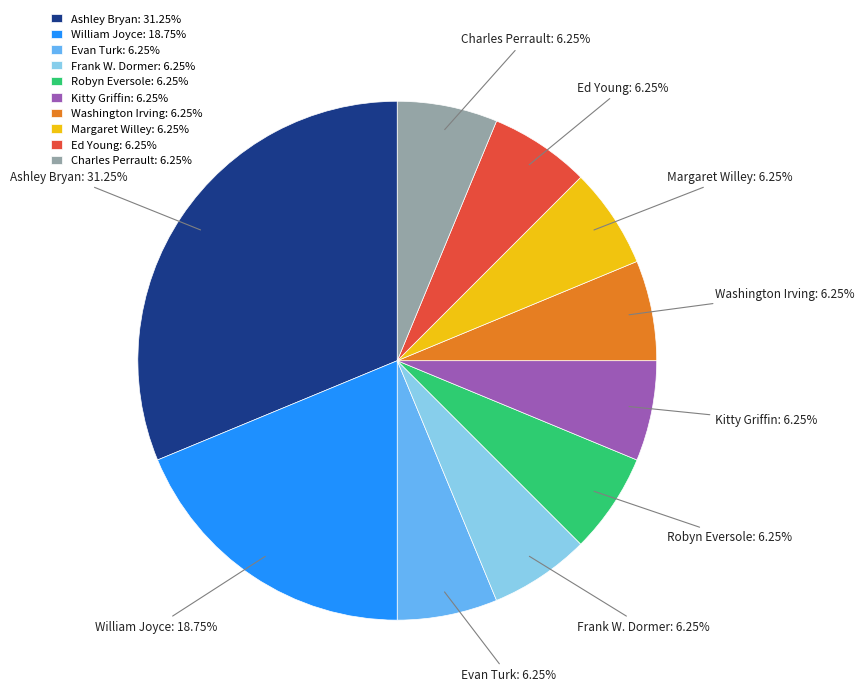

What is the largest slice in the pie chart?

Ashley Bryan